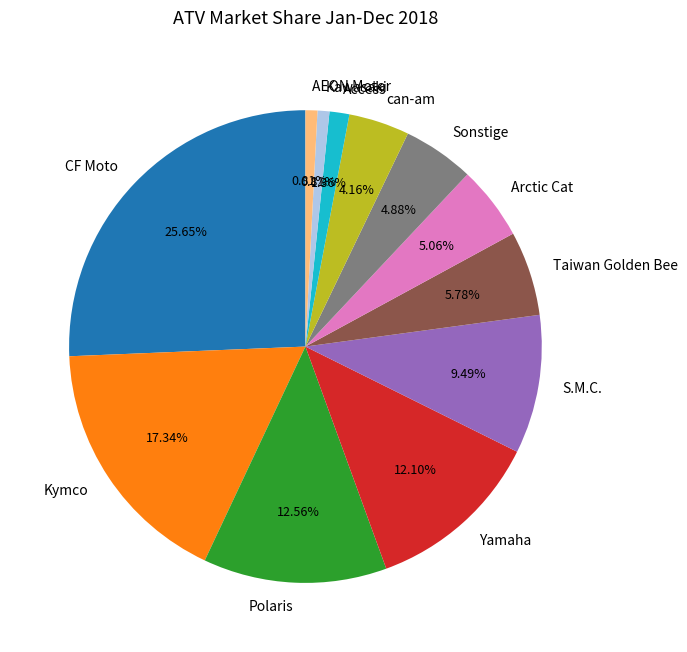

What is the largest slice in the pie chart?

CF Moto